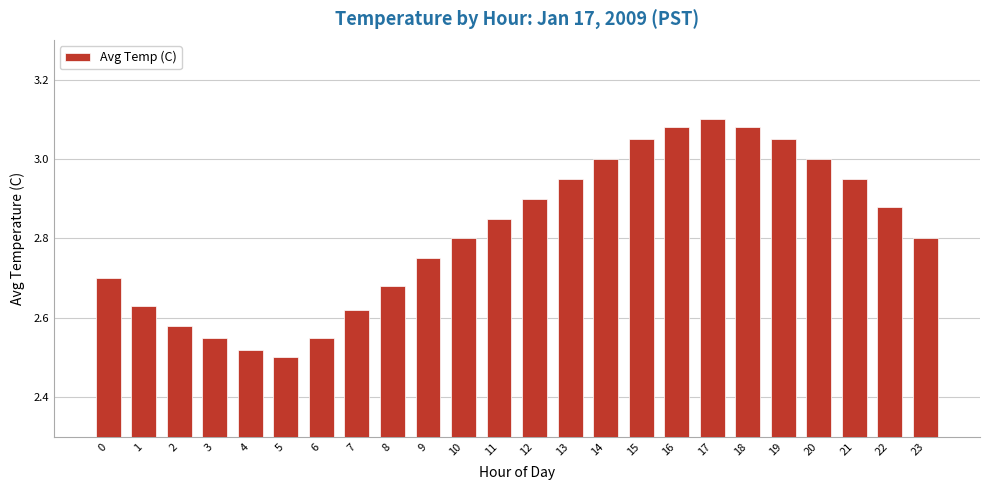

Which has a higher value, 10 or 22?

22